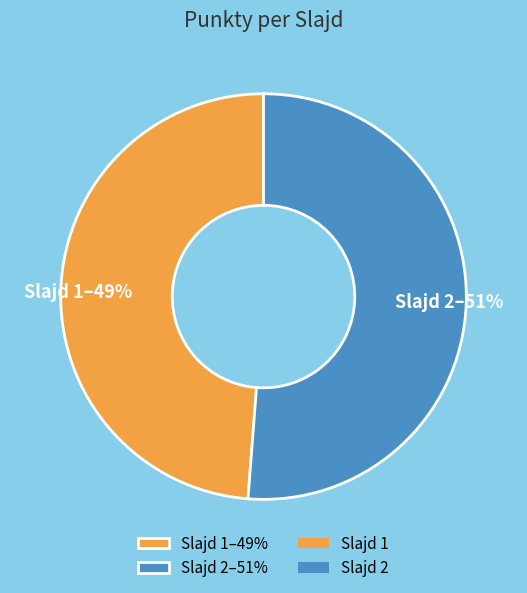

What is the ratio of the value at Slajd 1–49% to the value at Slajd 2–51%?

1.0